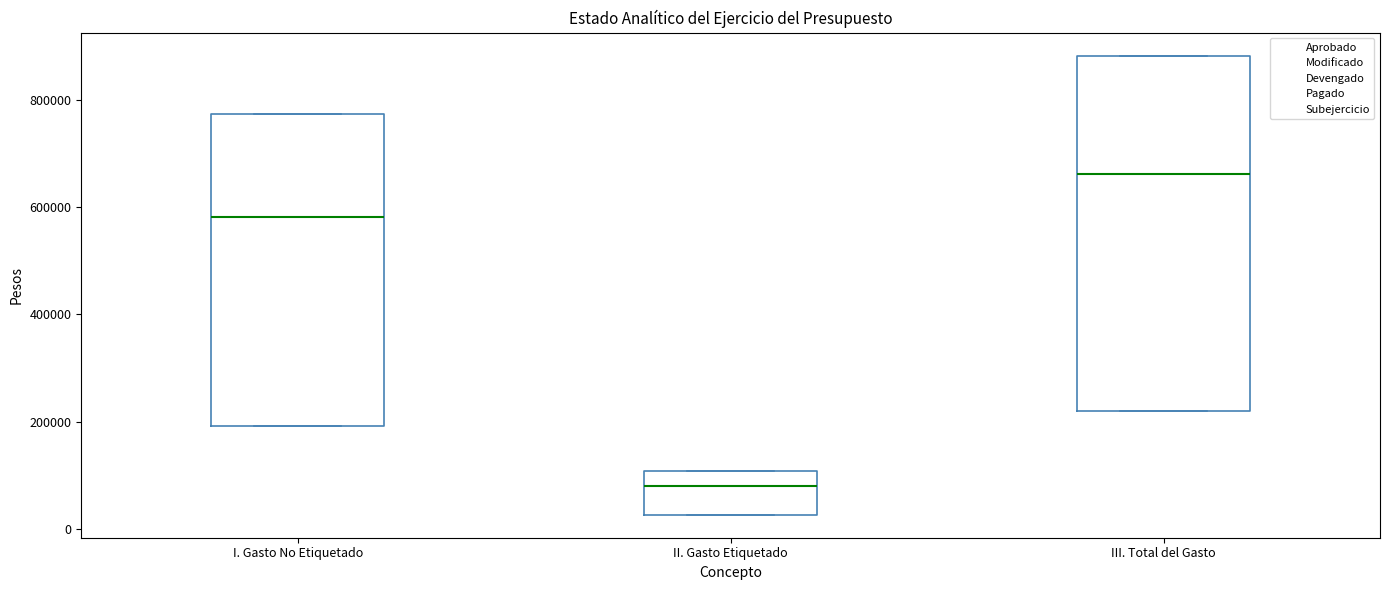

Reading left to right, read every box against the y-axis: the position of its median line, the range the box covers, and the ends of its whiskers. The values are not printed on the chart, so give them approximately, as read against the axis.

I. Gasto No Etiquetado: median 580000, box 200000 to 780000, whiskers 200000 to 780000
II. Gasto Etiquetado: median 80000, box 20000 to 100000, whiskers 20000 to 100000
III. Total del Gasto: median 660000, box 220000 to 880000, whiskers 220000 to 880000